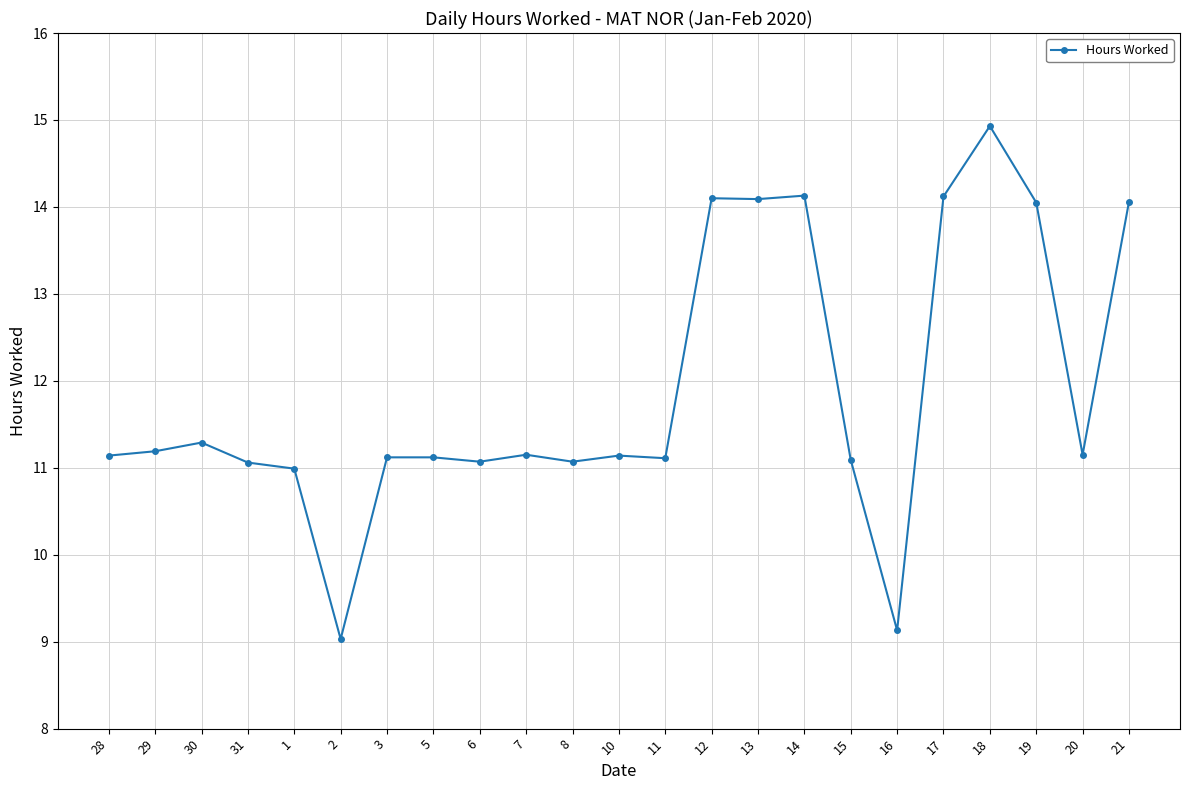

Is it true that the value at 5 is 11.1?

True